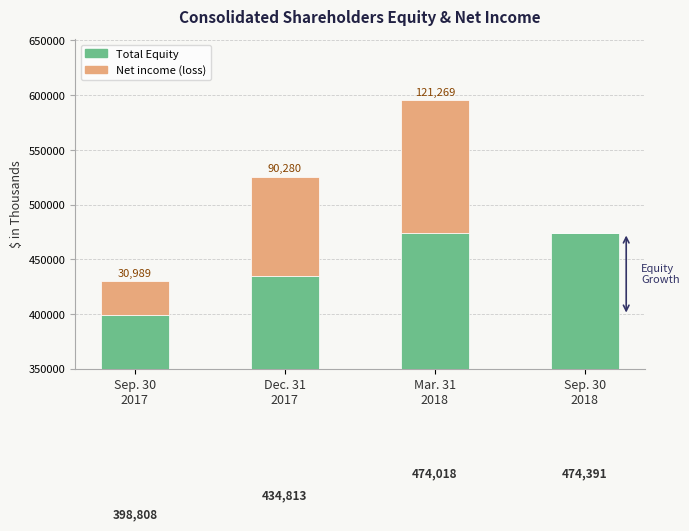

List the series in order of their peak value, highest first.

Total Equity, Net income (loss)